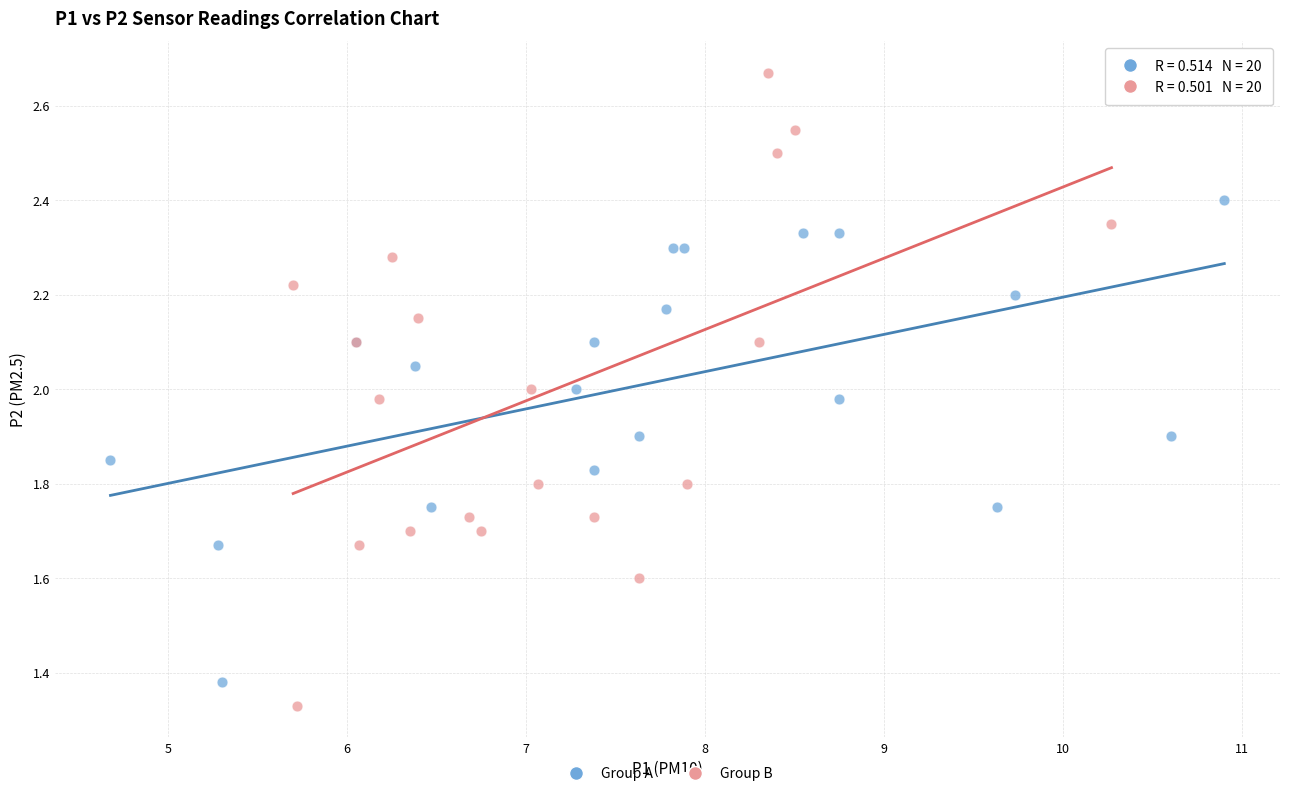

Which series has the largest Y range (max minus min)?

Group B